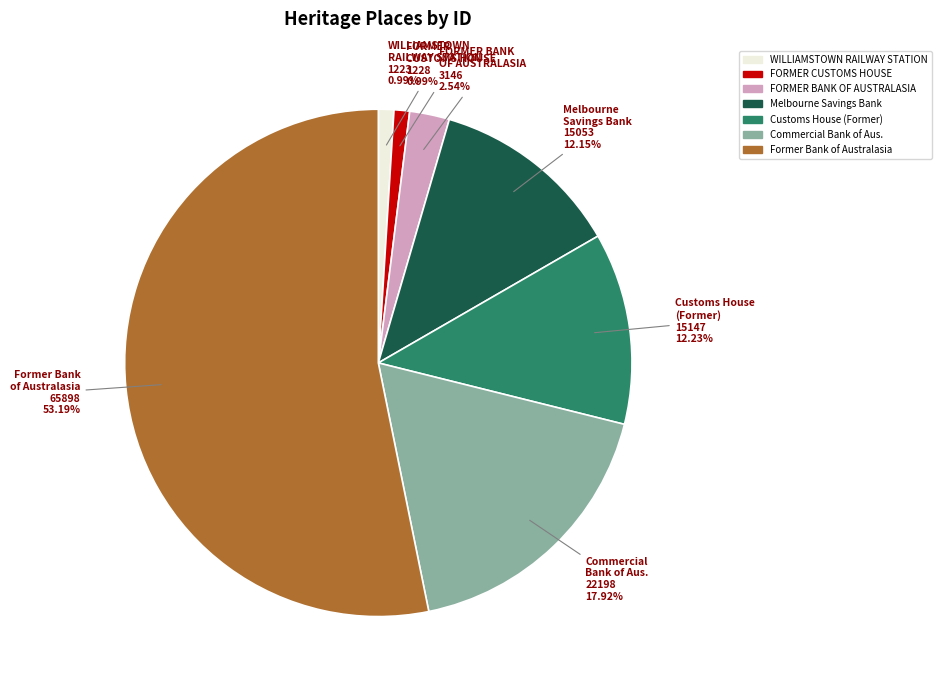

Which slice is the largest?

Former Bank of Australasia